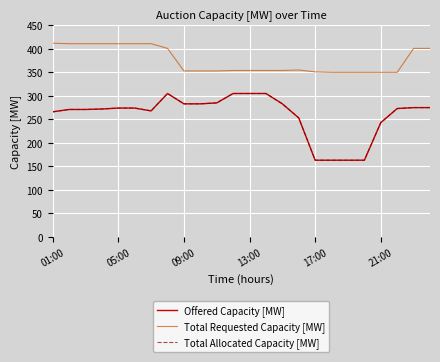

Where is Total Requested Capacity [MW] nearest to the value 381?

7